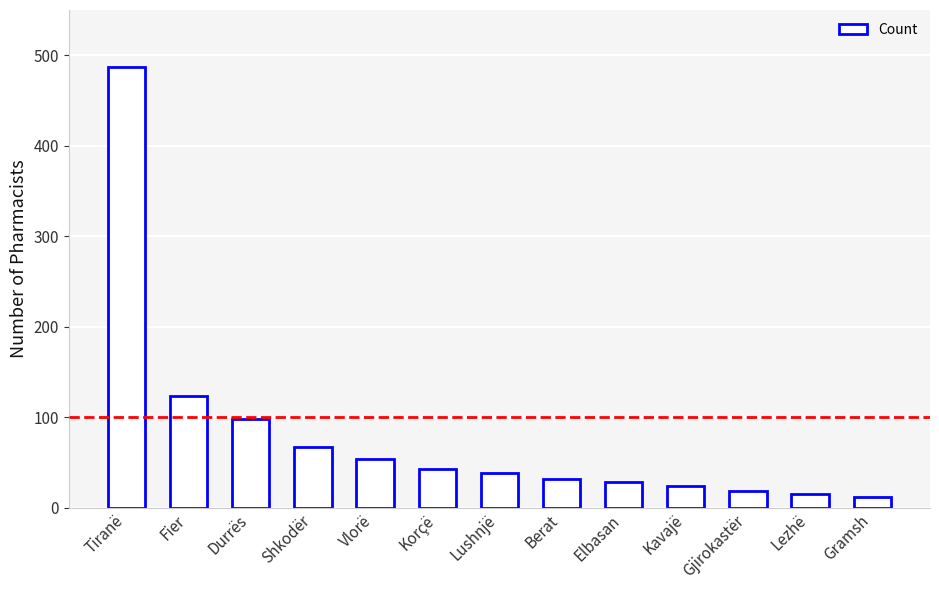

What position from the right is Shkodër?

10